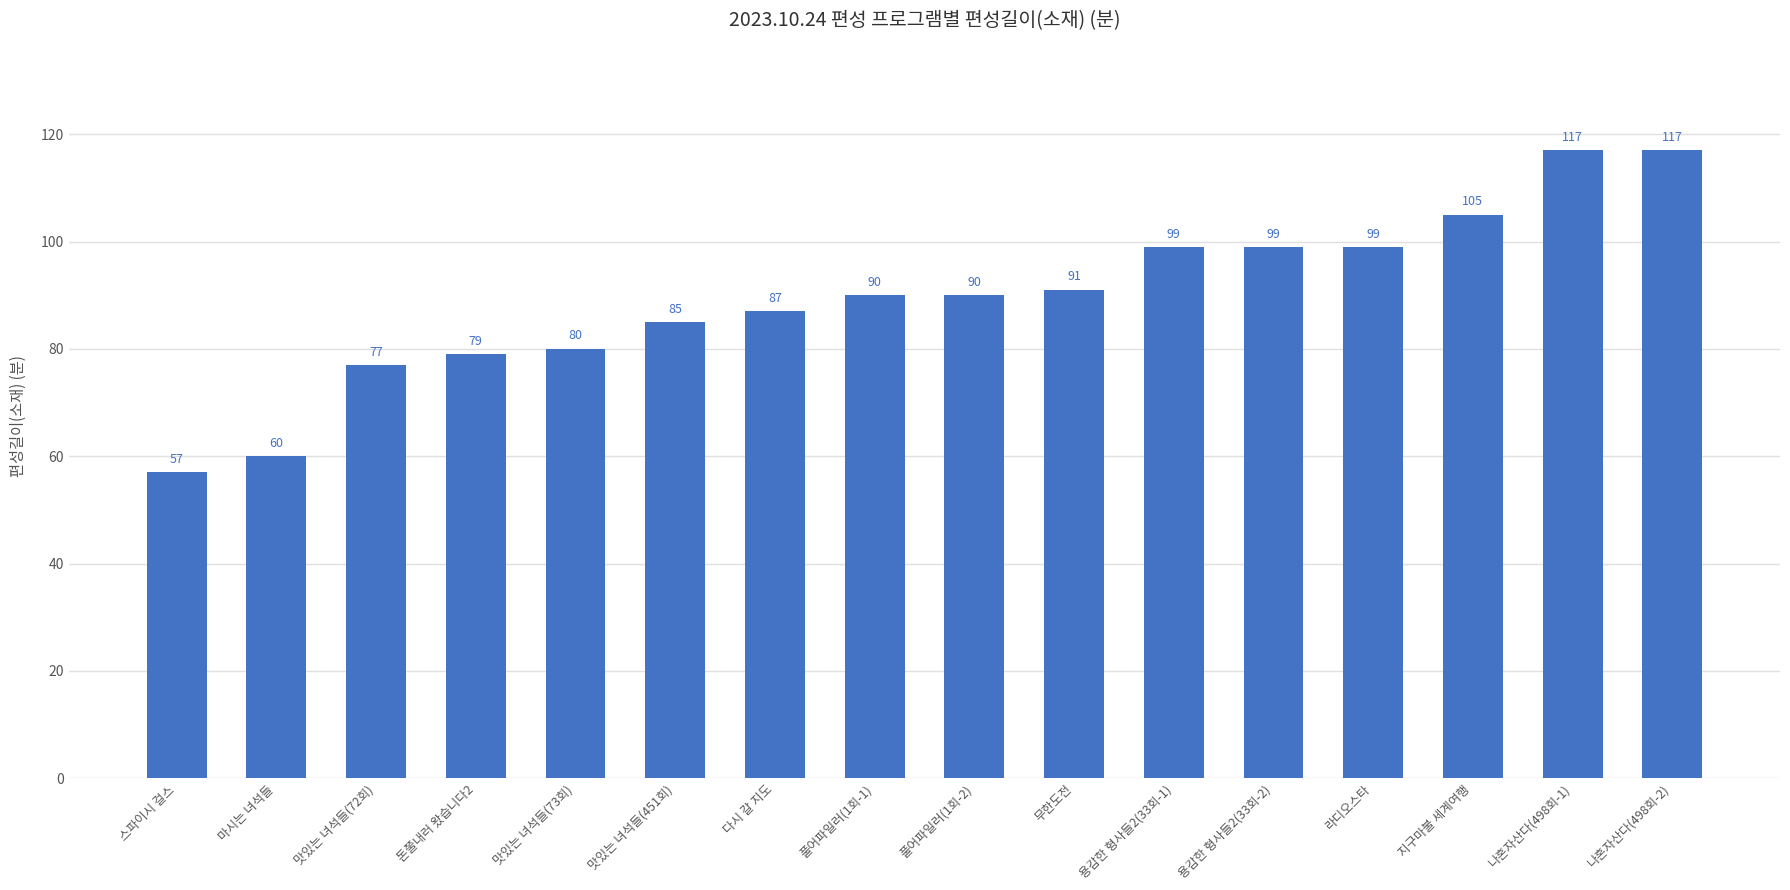

Reading left to right, what are all the values shown in this chart?

57	60	77	79	80	85	87	90	90	91	99	99	99	105	117	117